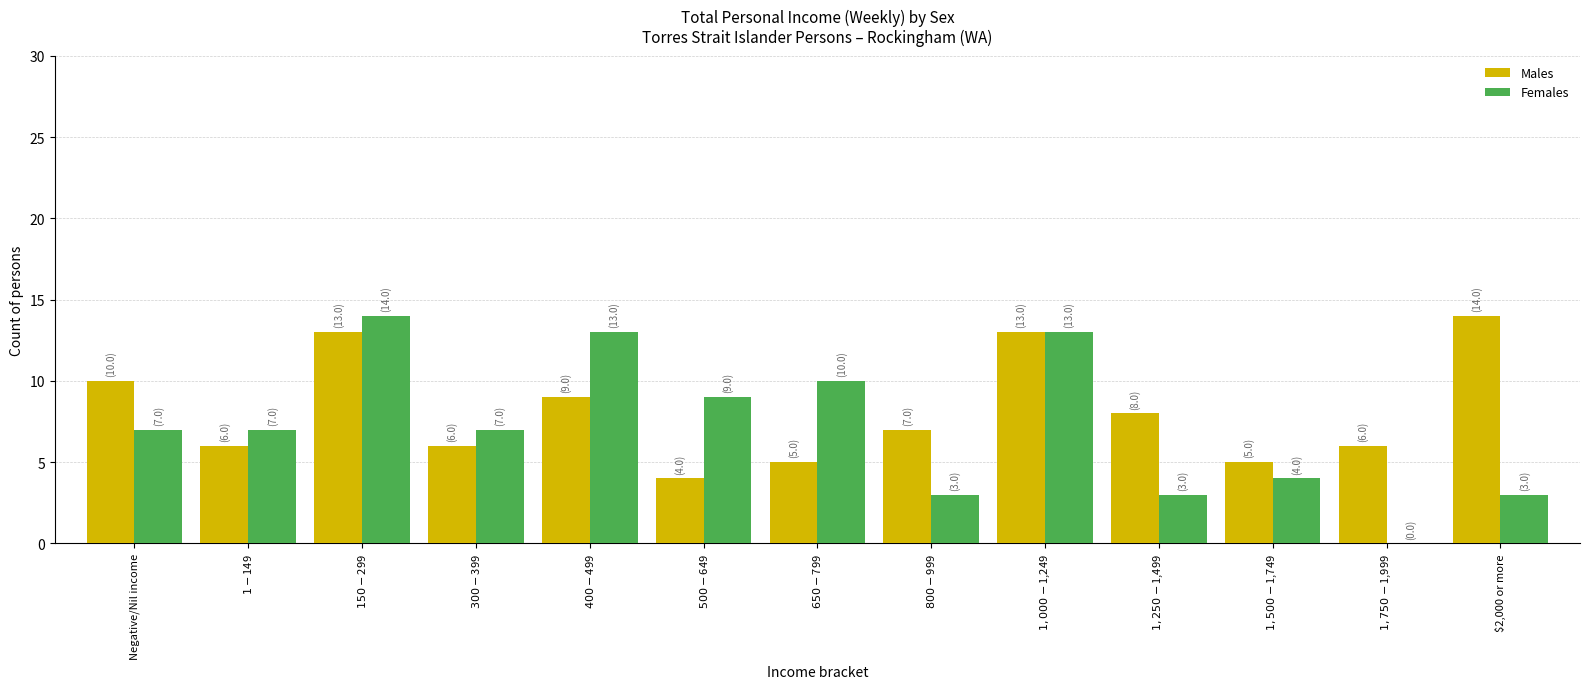

Reading right to left, list all the values displayed in this chart.

Males: 14	6	5	8	13	7	5	4	9	6	13	6	10
Females: 3	0	4	3	13	3	10	9	13	7	14	7	7